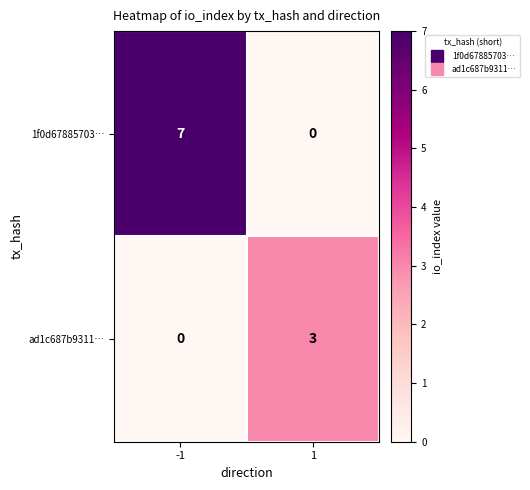

What is the difference between the ad1c687b9311… values at -1 and 1?

3